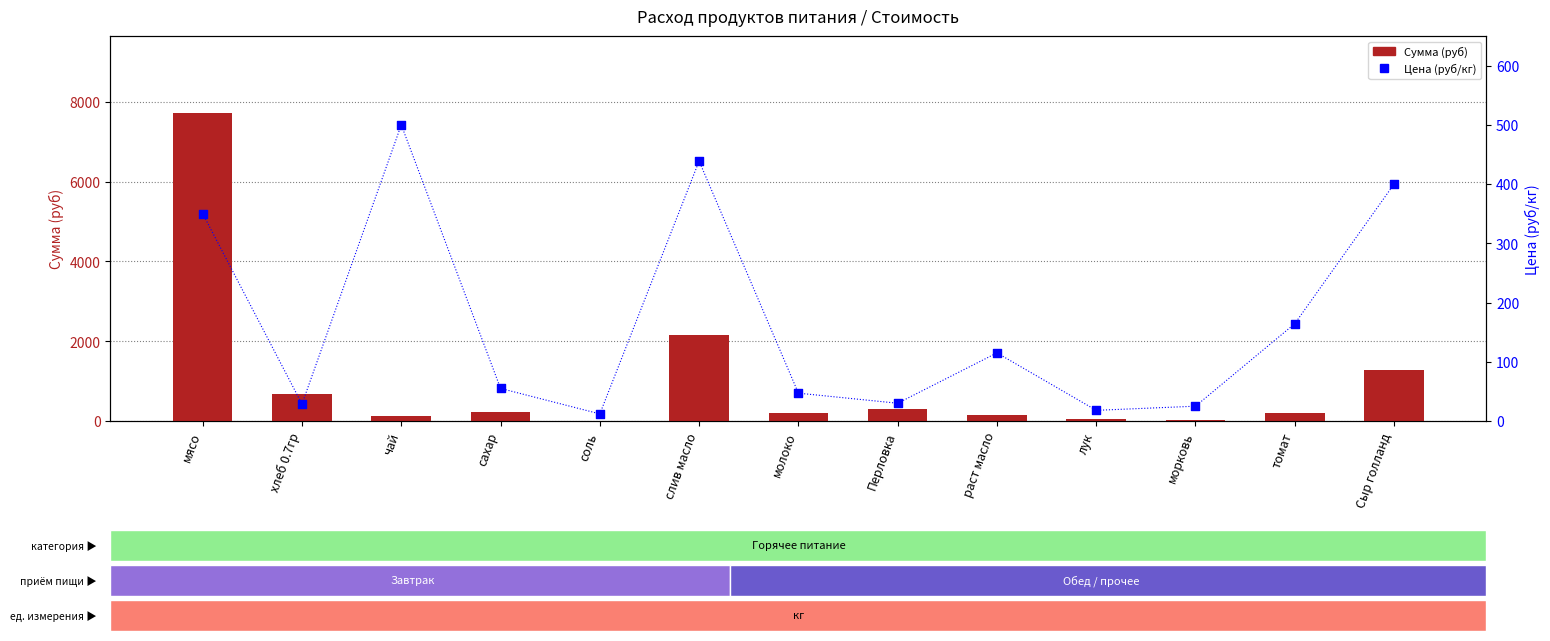

At how many categories does at least one series exceed 1100?

3